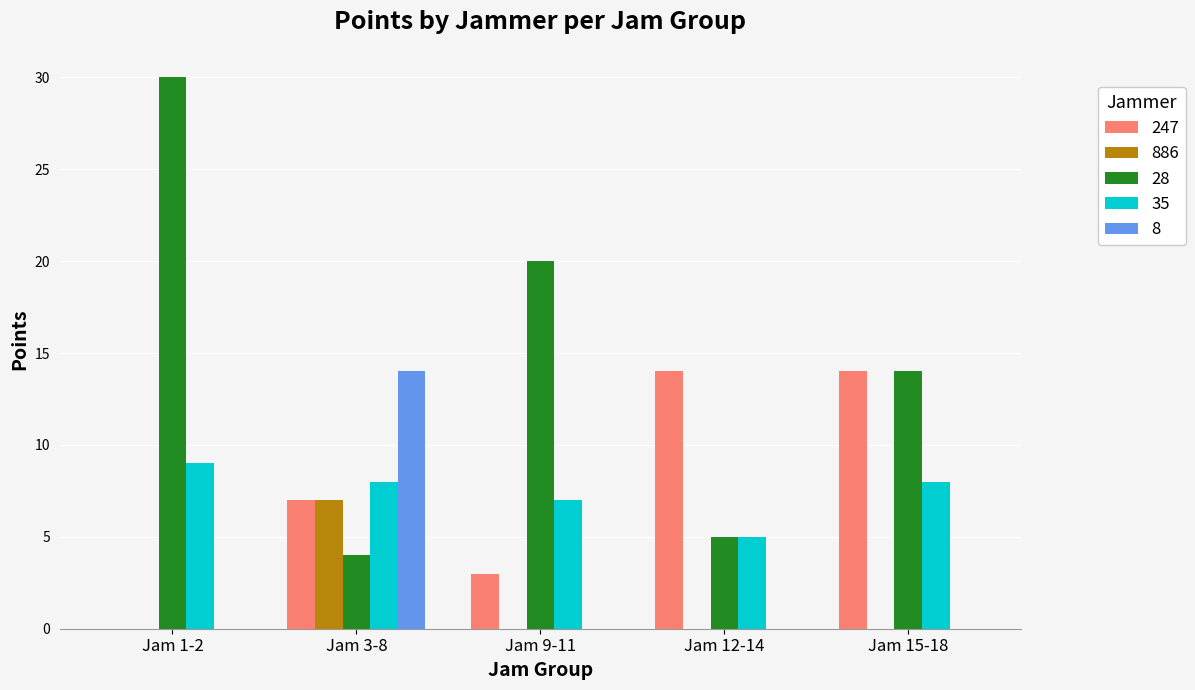

What is the average value of the 28 series?

15